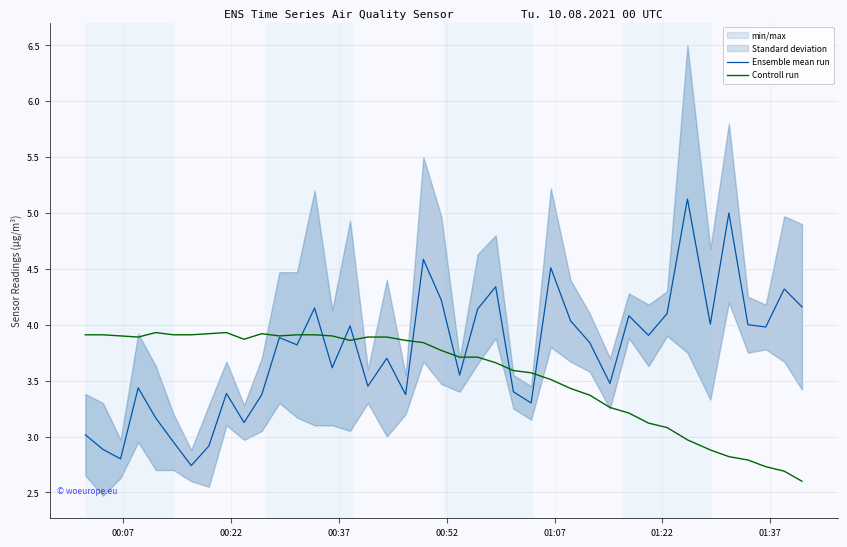

What is the maximum value for Ensemble mean run?

5.1